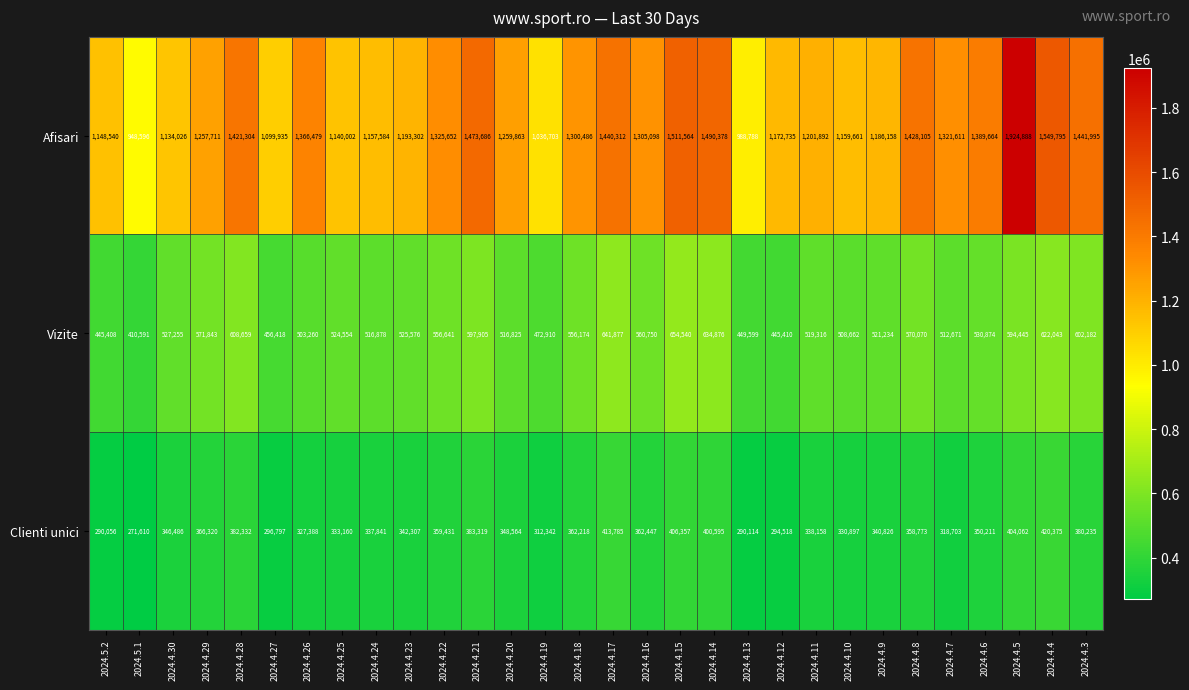

List the series in order of their peak value, highest first.

Afisari, Vizite, Clienti unici